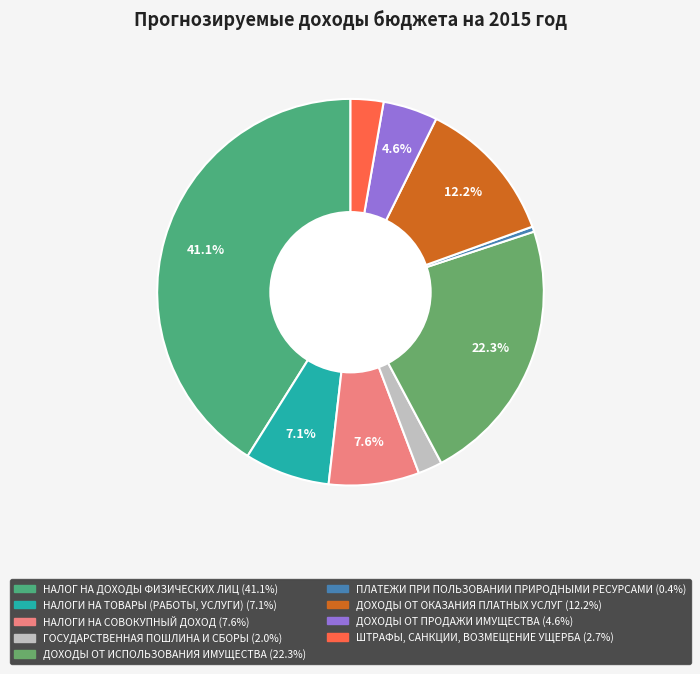

Combined, what portion of the pie is ДОХОДЫ ОТ ОКАЗАНИЯ ПЛАТНЫХ УСЛУГ and НАЛОГ НА ДОХОДЫ ФИЗИЧЕСКИХ ЛИЦ?

53.3%